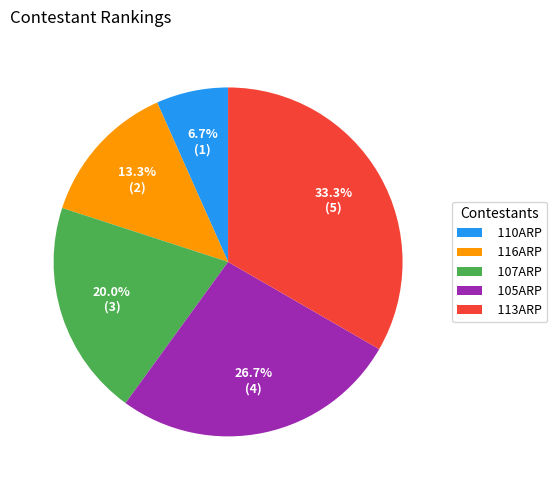

How many segments does this pie chart have?

5